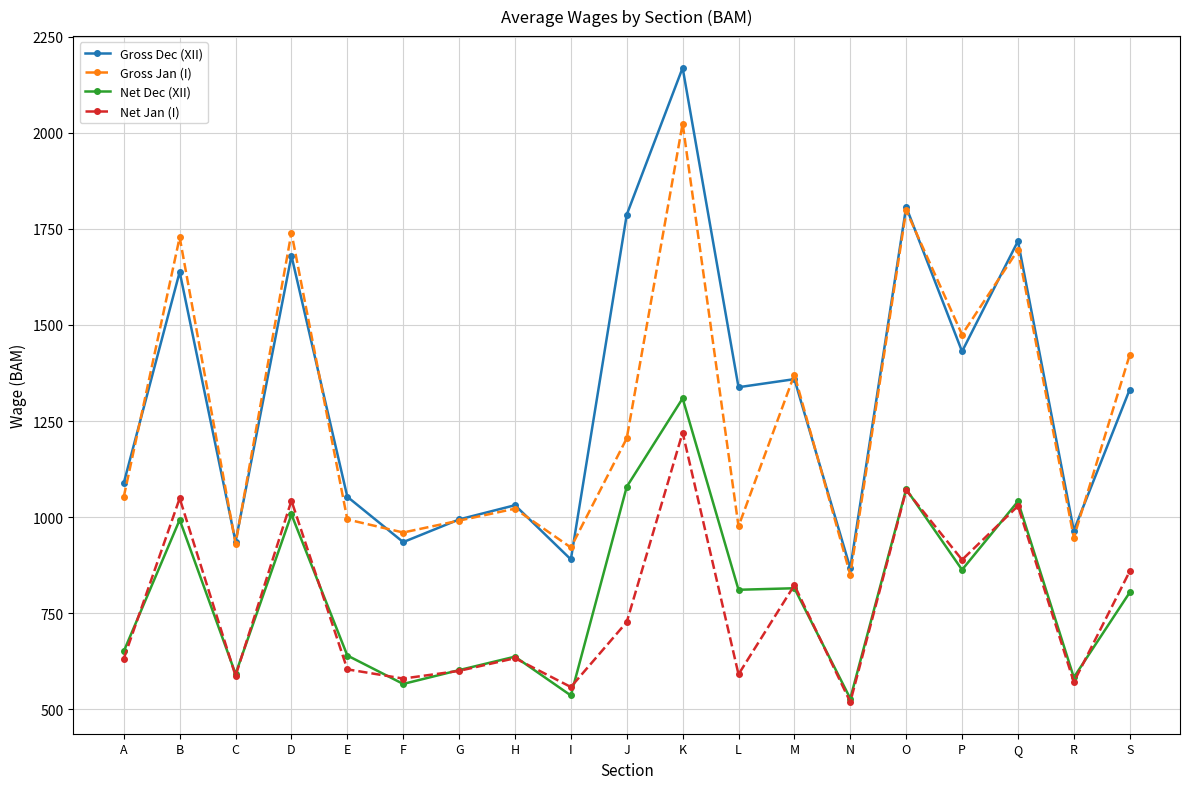

What is the total value across all series at H?

3323